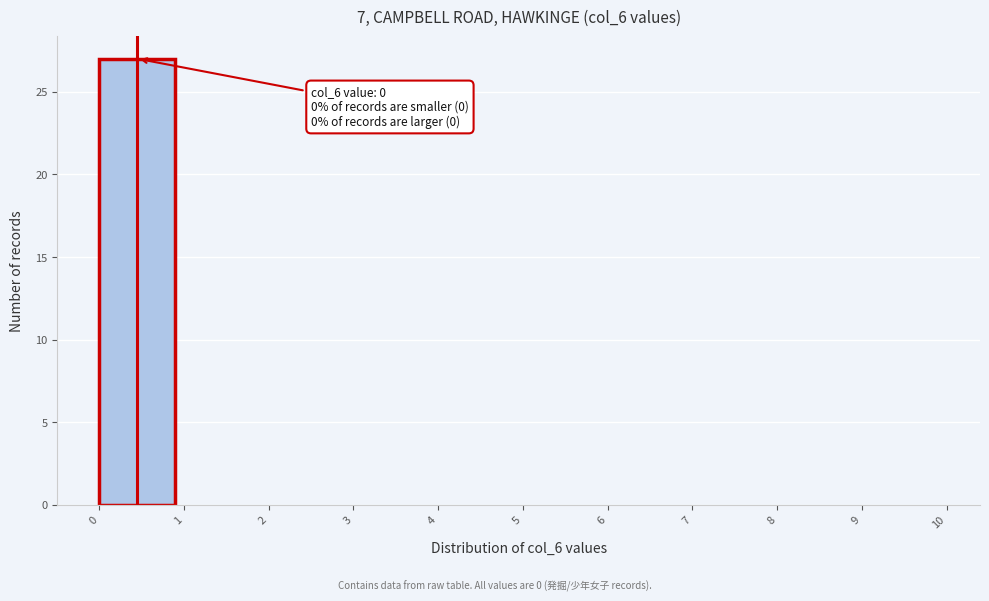

Which range on the x-axis has the tallest bar?

0 to 1